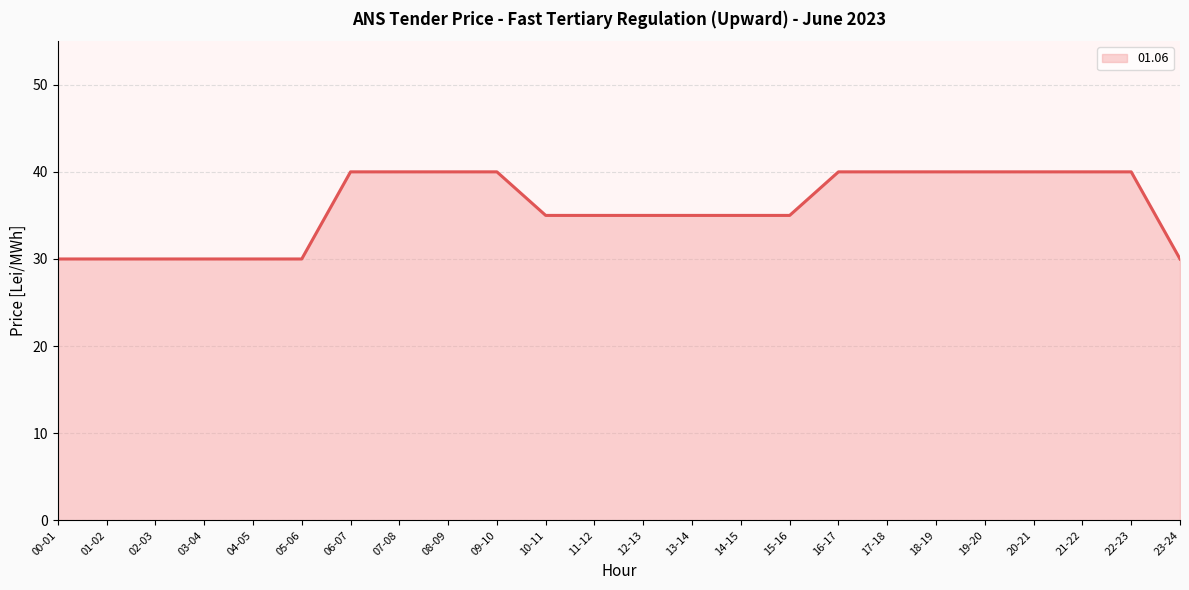

True or false: the data shows 30 at 23-24.

True